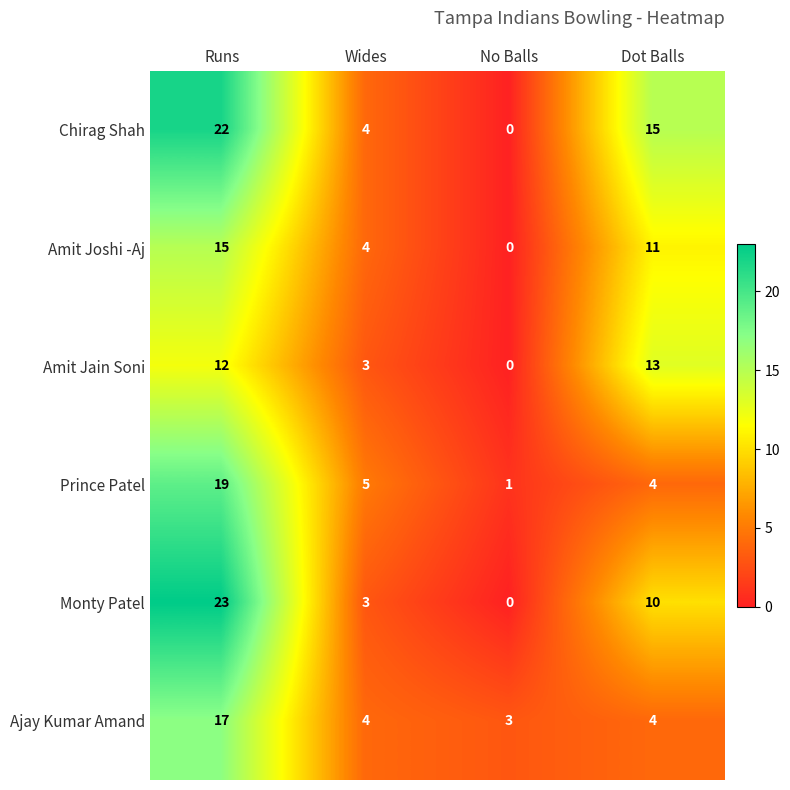

At which category is the sum across all series the highest?

Runs